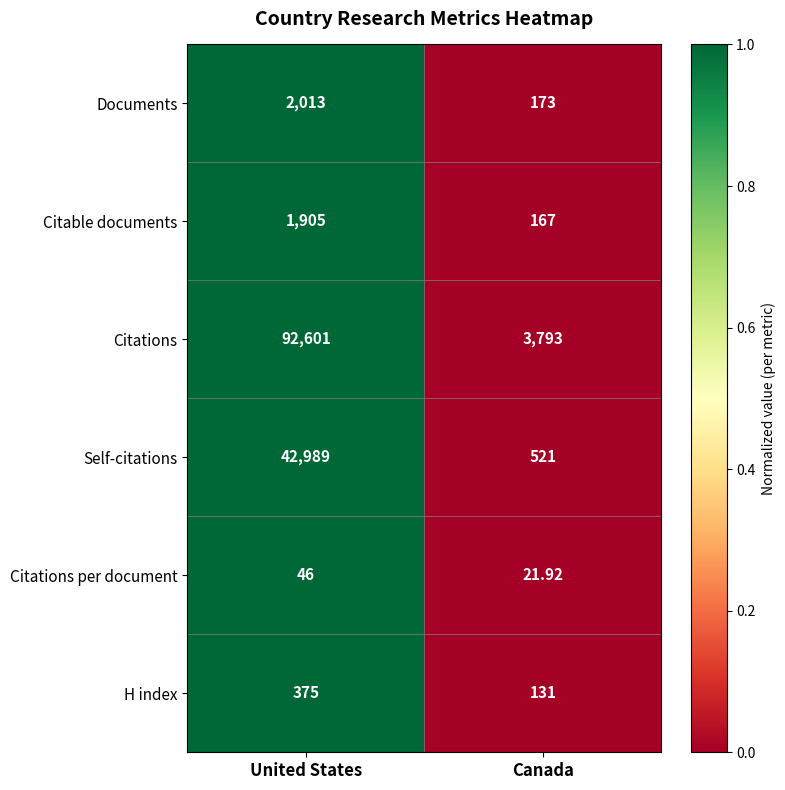

Which series changed the most between United States and Canada?

Citations